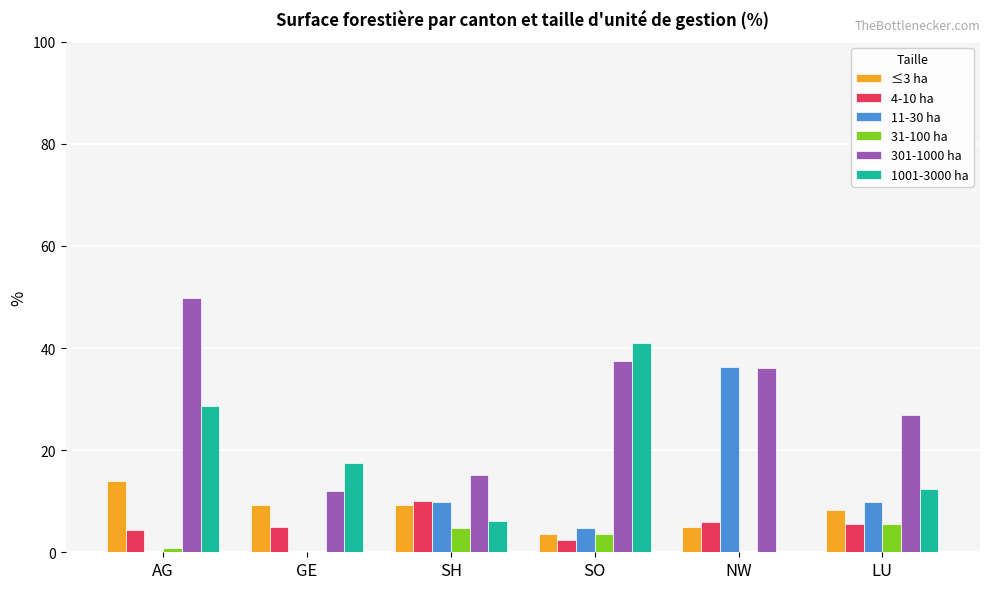

What is the sum of all 1001-3000 ha values?

105.7